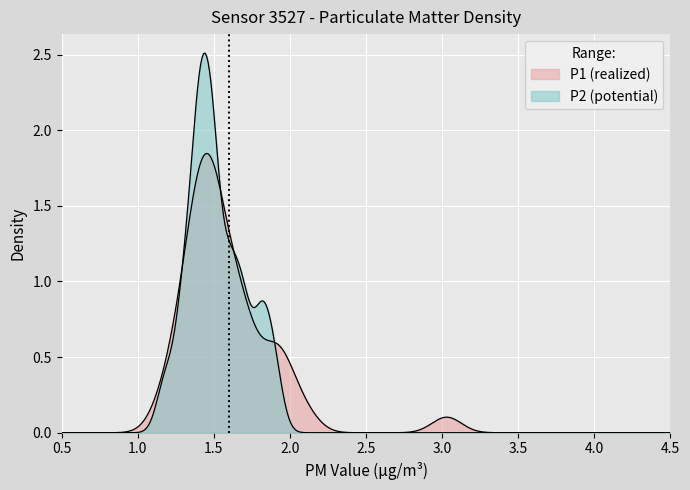

Is it true that P2 equals 0.5 at 20?

False